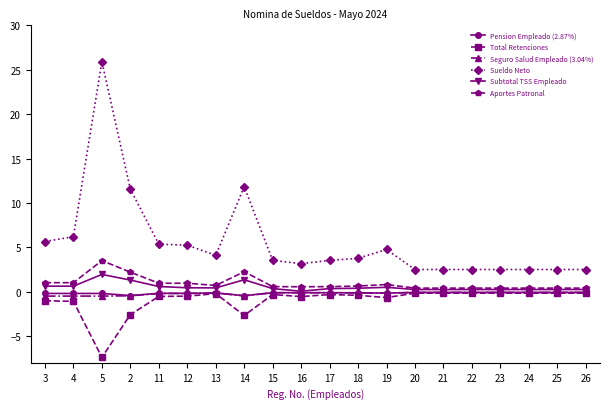

What is the value of the Total Retenciones point at the 10th from the left?

-0.5